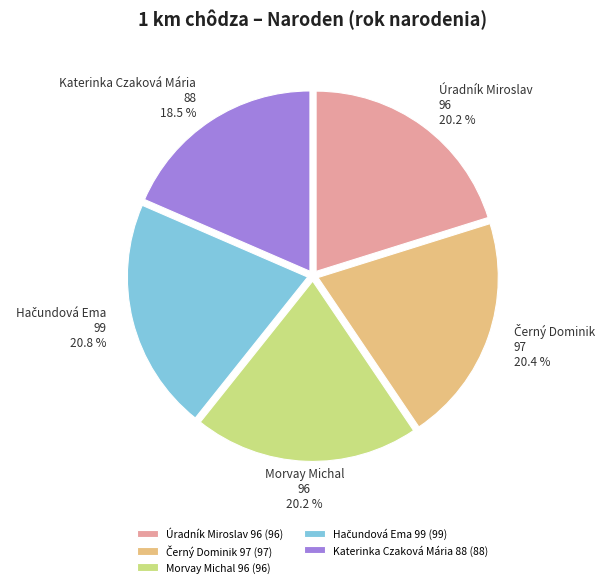

How many slices are in this pie chart?

5